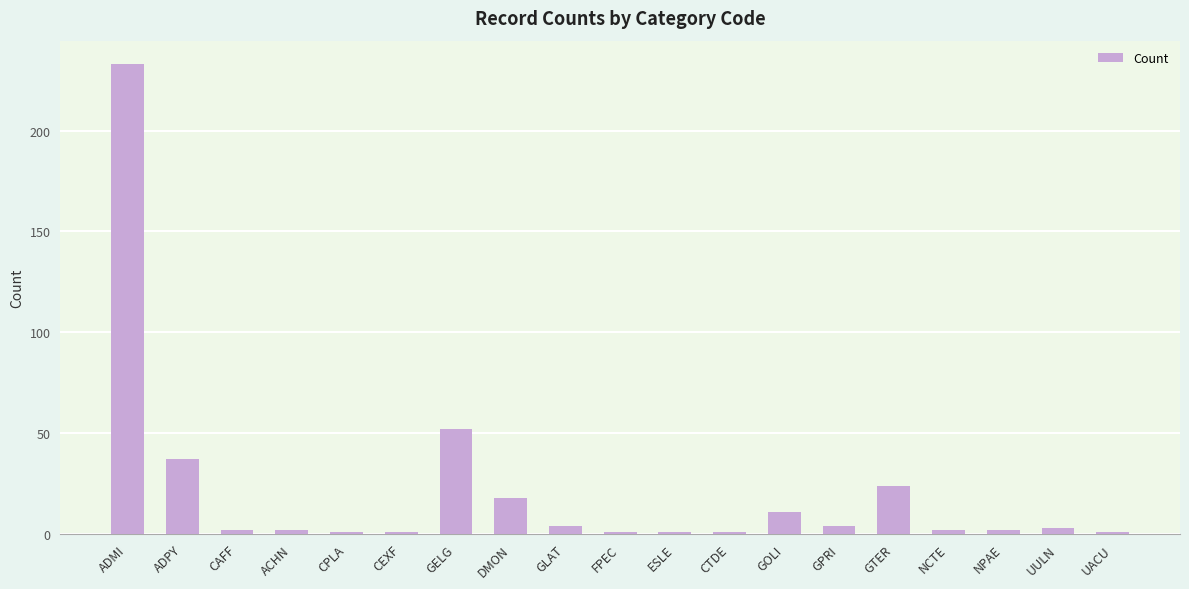

What is the maximum value shown in the chart?

233